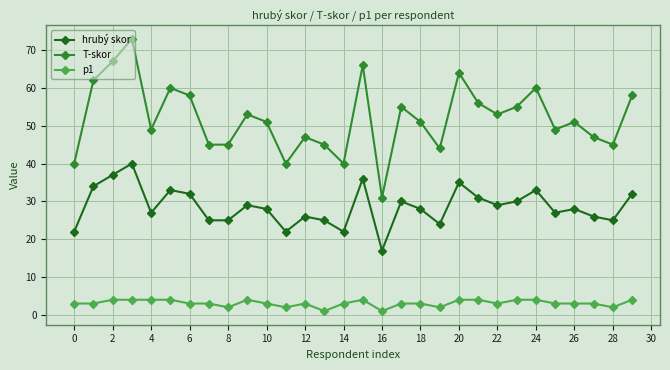

Reading left to right, transcribe all the data shown in this chart.

hrubý skor: 22	34	37	40	27	33	32	25	25	29	28	22	26	25	22	36	17	30	28	24	35	31	29	30	33	27	28	26	25	32
T-skor: 40	62	67	73	49	60	58	45	45	53	51	40	47	45	40	66	31	55	51	44	64	56	53	55	60	49	51	47	45	58
p1: 3	3	4	4	4	4	3	3	2	4	3	2	3	1	3	4	1	3	3	2	4	4	3	4	4	3	3	3	2	4